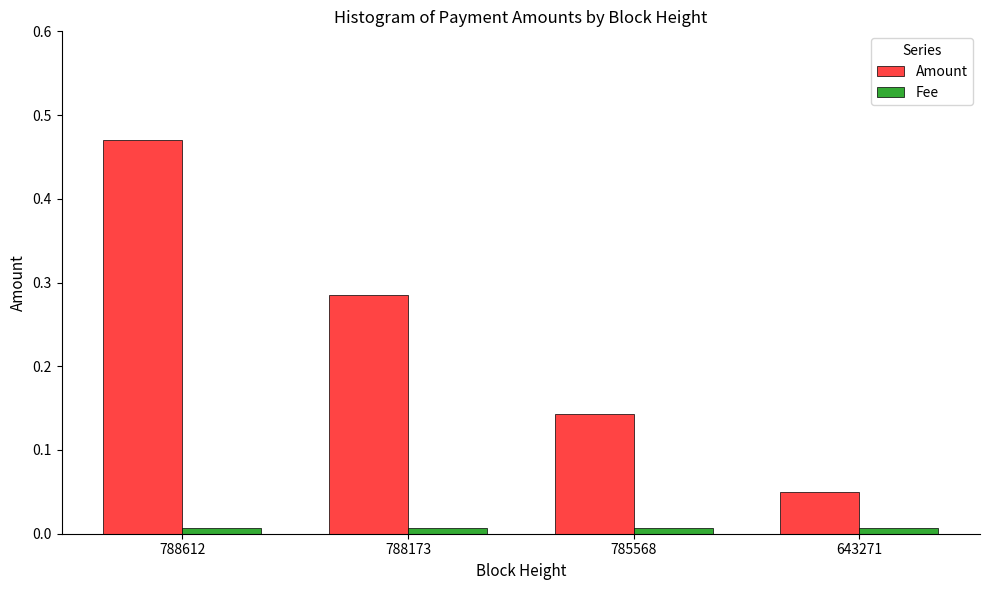

Which series has the largest total across all categories?

Amount